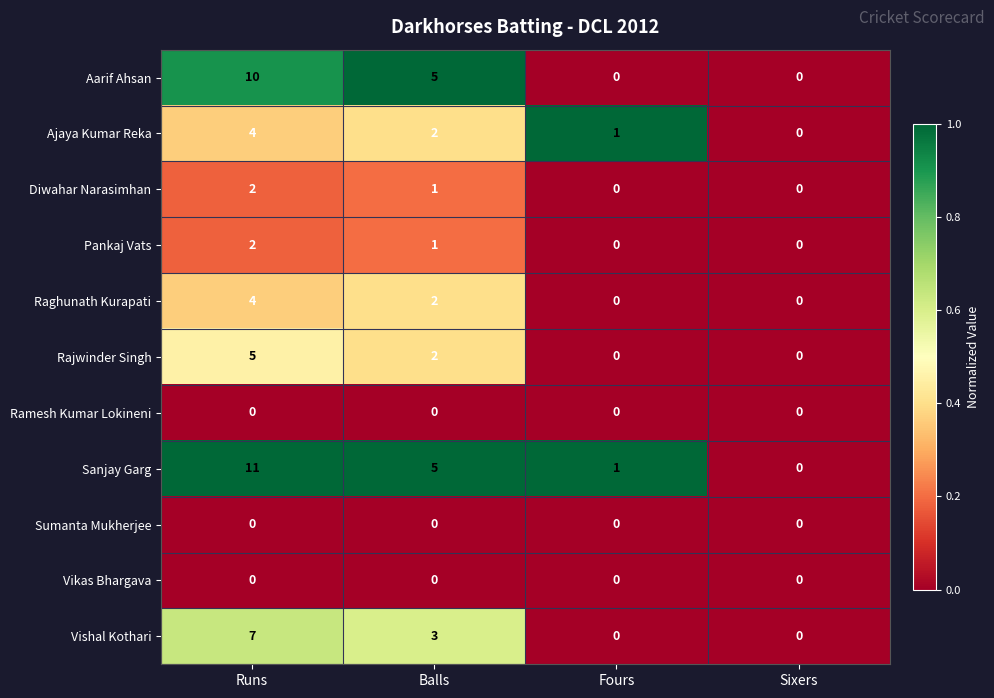

What is the highest value of the Ajaya Kumar Reka series?

4